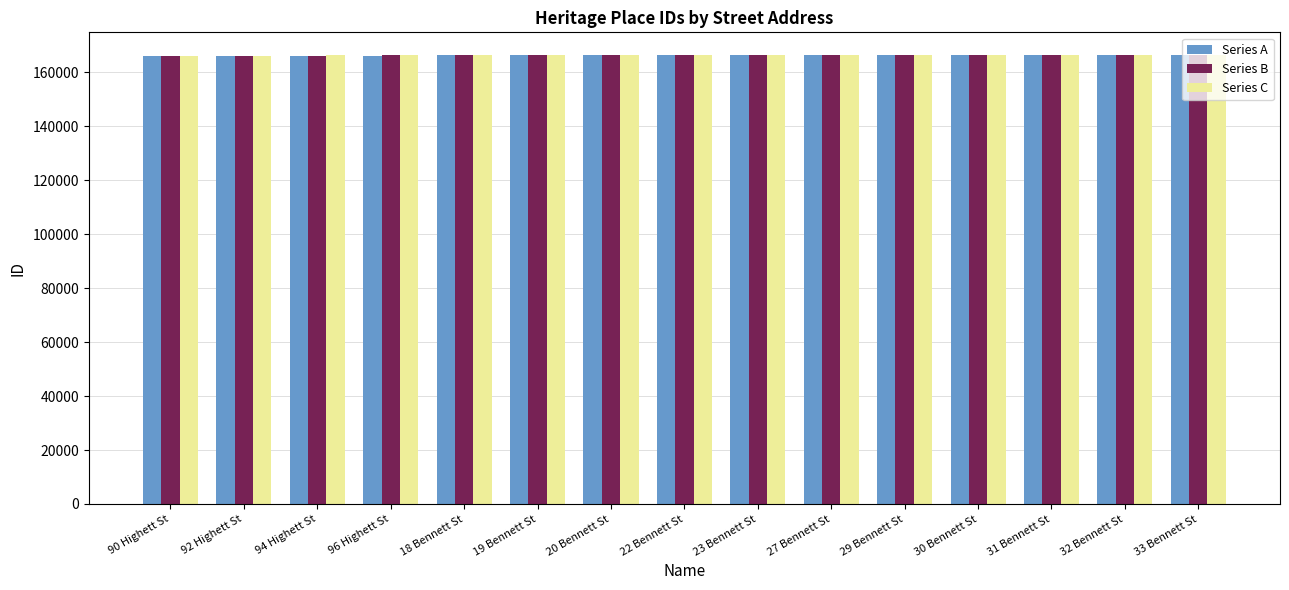

The value of Series C at 22 Bennett St is 80028. True or false?

False